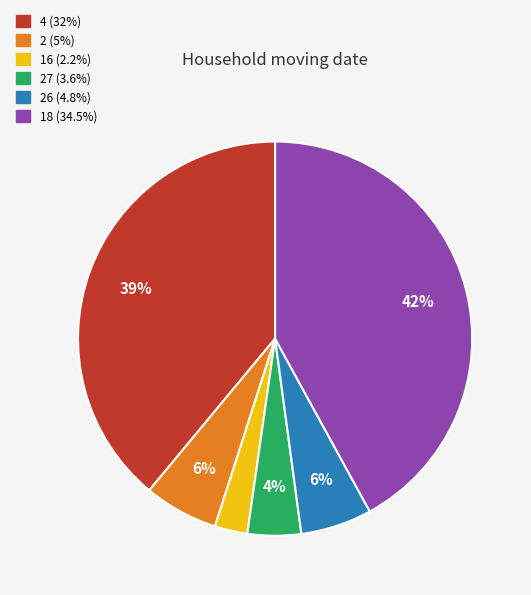

Is there any slice that represents more than half of the pie?

No